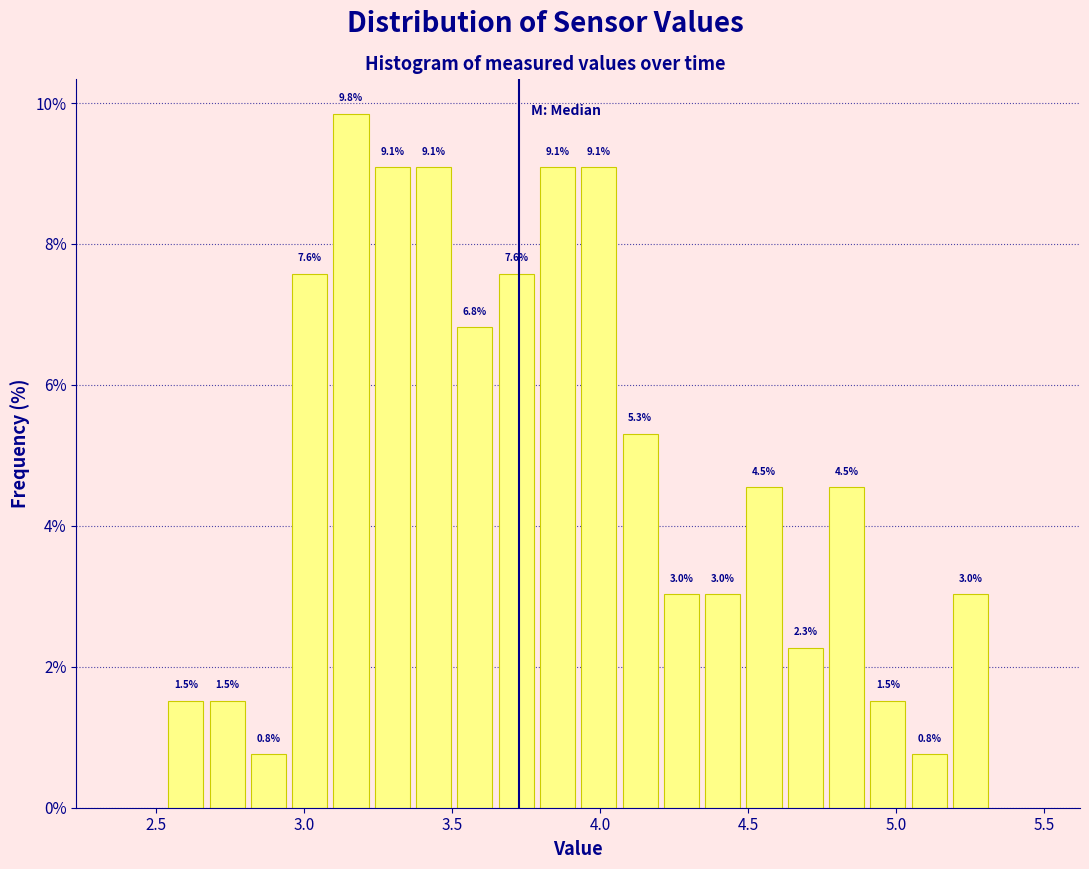

Around what value on the x-axis is the tallest bar? Give the approximate position of its centre, as read against the axis.

3.15